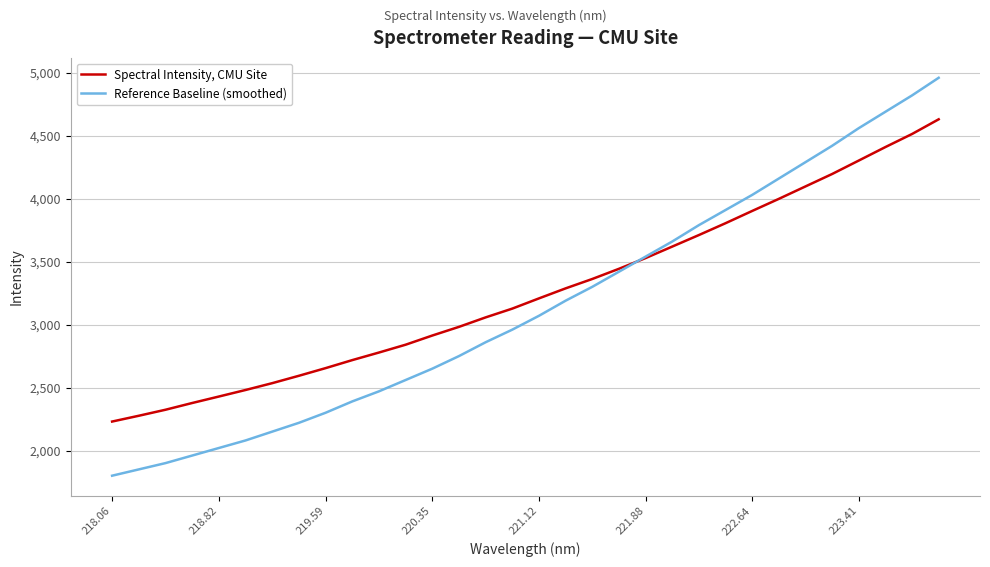

What is the highest value of the Reference Baseline (smoothed) series?

4960.0